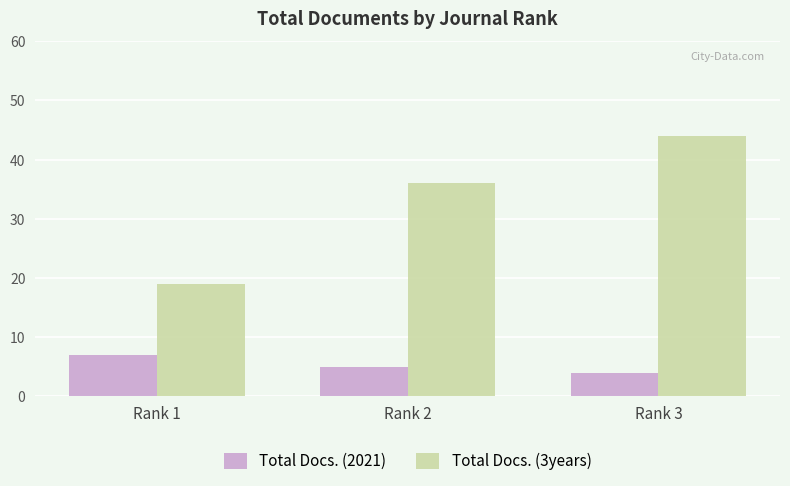

What is the approximate value of Total Docs. (2021) at Rank 3?

4